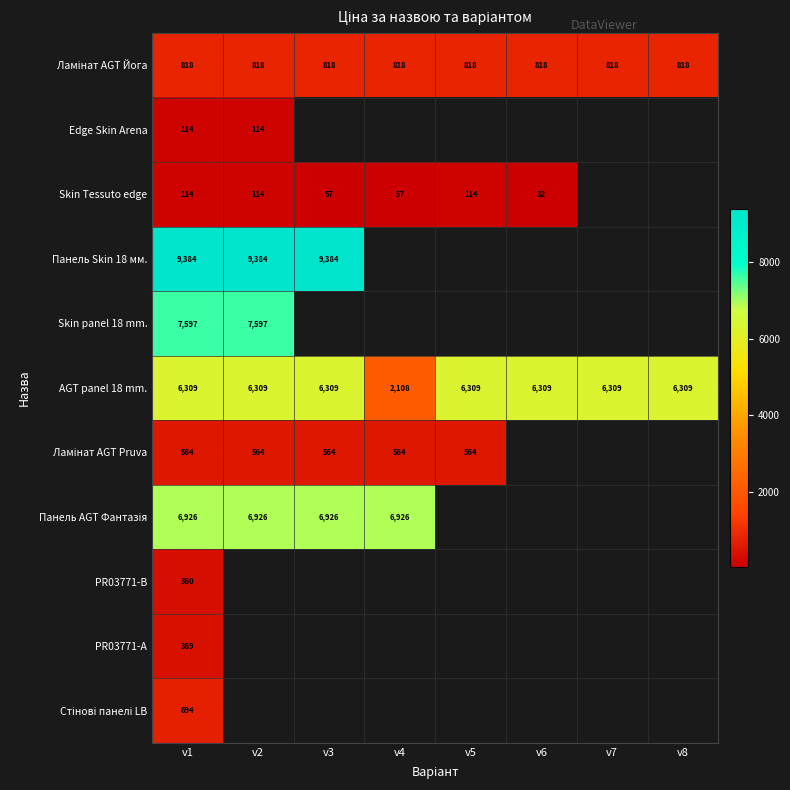

How many distinct data groups are displayed?

11